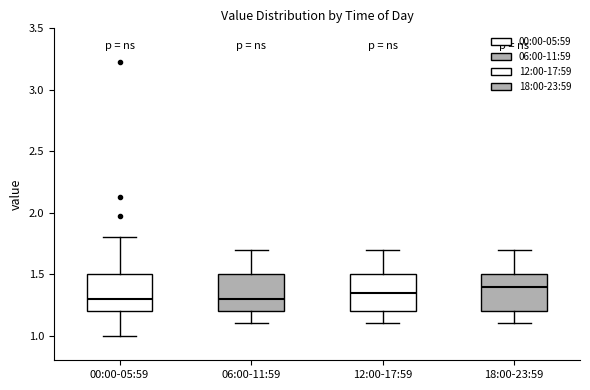

Reading left to right, transcribe this box plot: for each box, give where its median line is, the range the box spans, and where its two whiskers end, as read against the y-axis. The values are not printed on the chart, so give them approximately, as read against the axis.

00:00-05:59: median 1.30, box 1.20 to 1.50, whiskers 1.00 to 1.80
06:00-11:59: median 1.30, box 1.20 to 1.50, whiskers 1.10 to 1.70
12:00-17:59: median 1.35, box 1.20 to 1.50, whiskers 1.10 to 1.70
18:00-23:59: median 1.40, box 1.20 to 1.50, whiskers 1.10 to 1.70